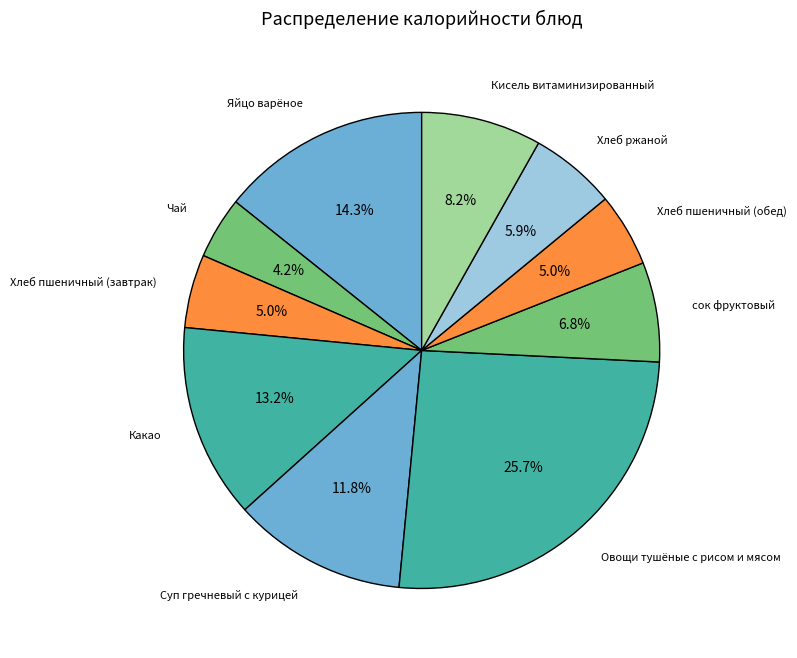

How many segments does this pie chart have?

10